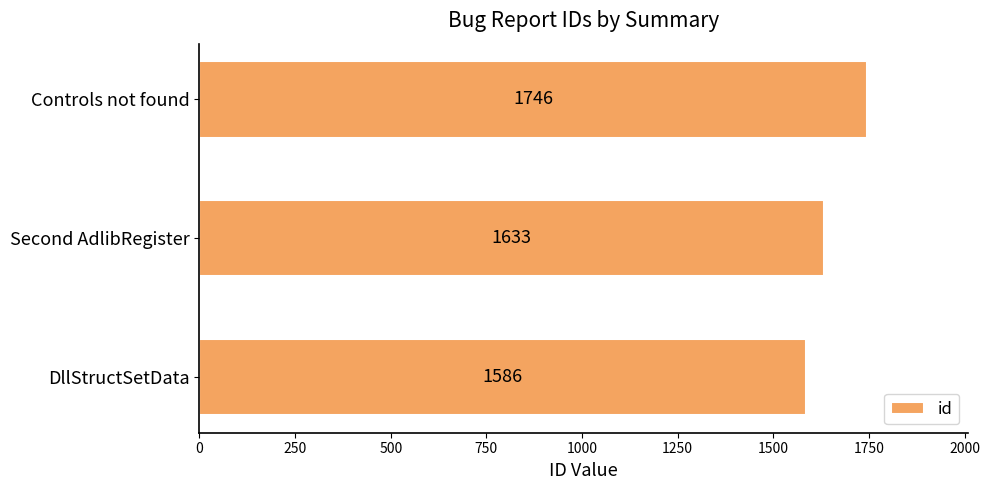

What is the average value?

1655